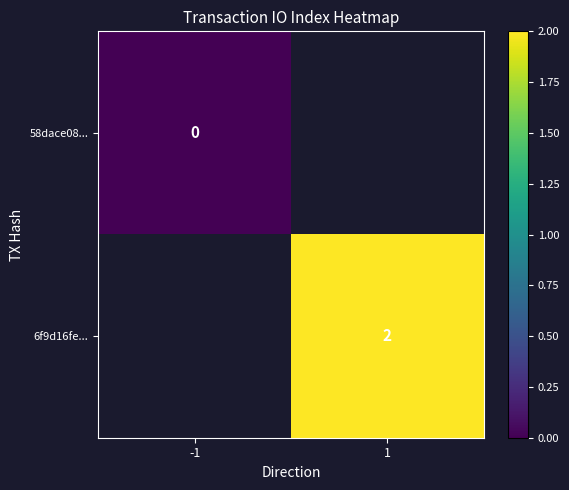

Is it true that 6f9d16fe... equals 2.0 at 1?

True